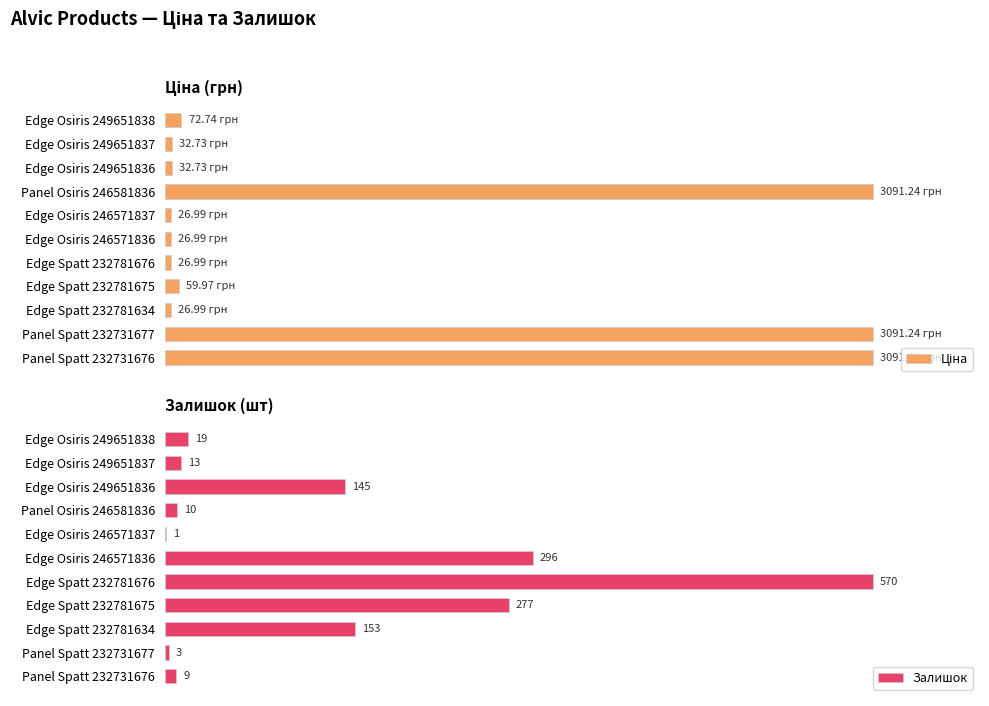

At which label is Залишок closest to 285?

Edge Spatt 232781675